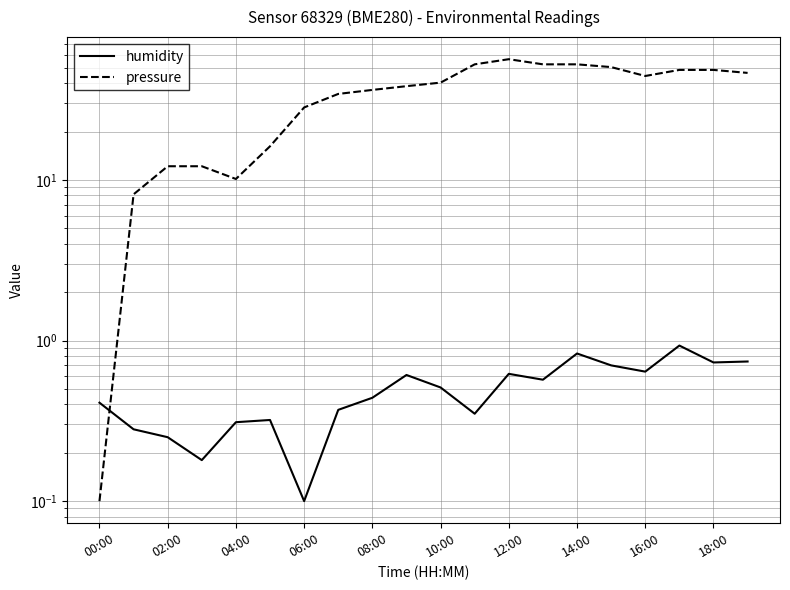

True or false: pressure has more than 2 points higher than both neighbors.

False